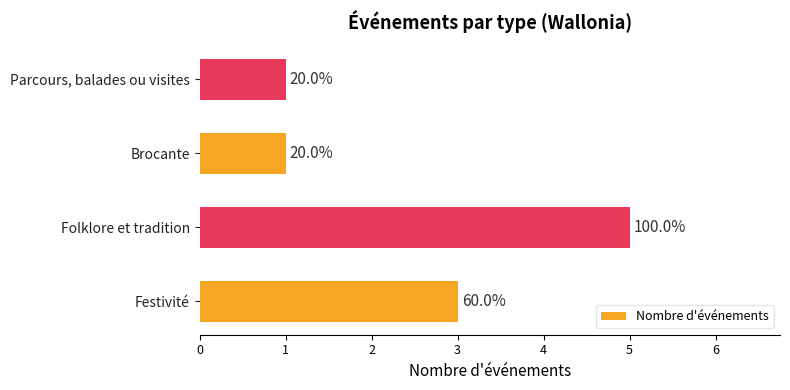

Are the bars horizontal?

Yes